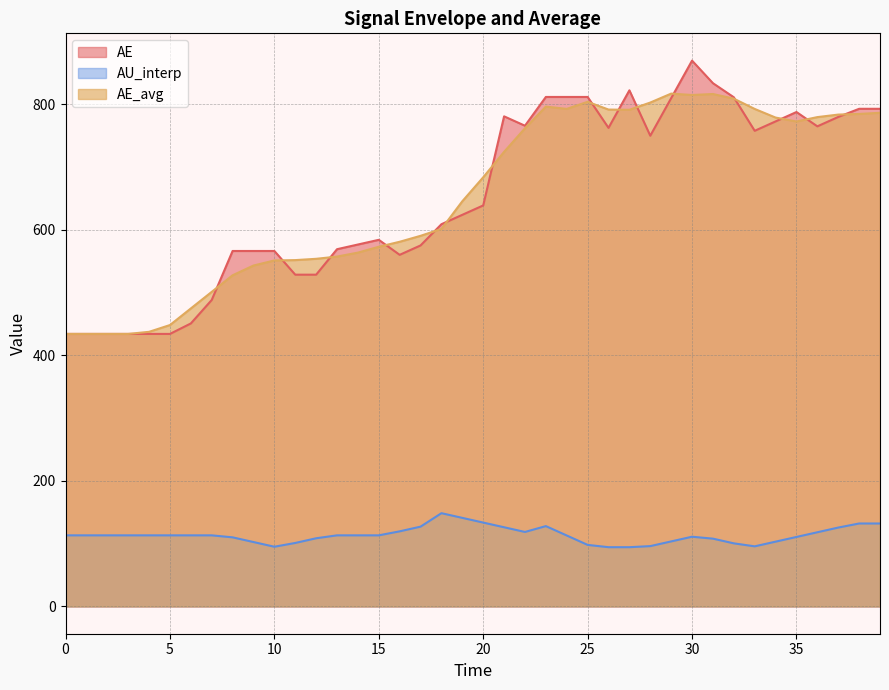

Which series has the widest spread of values?

AE